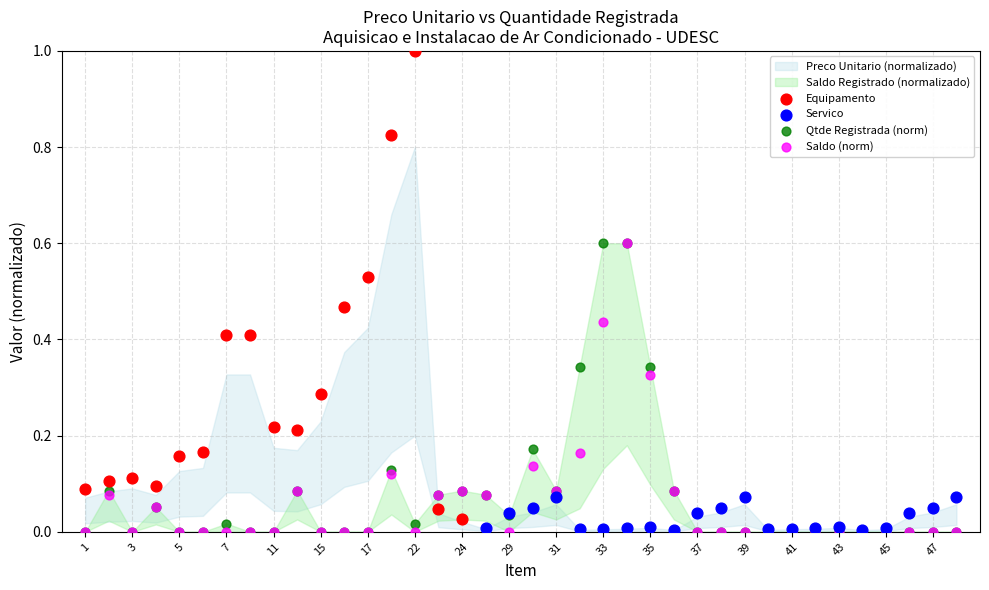

Which series contains the highest Y value?

Equipamento